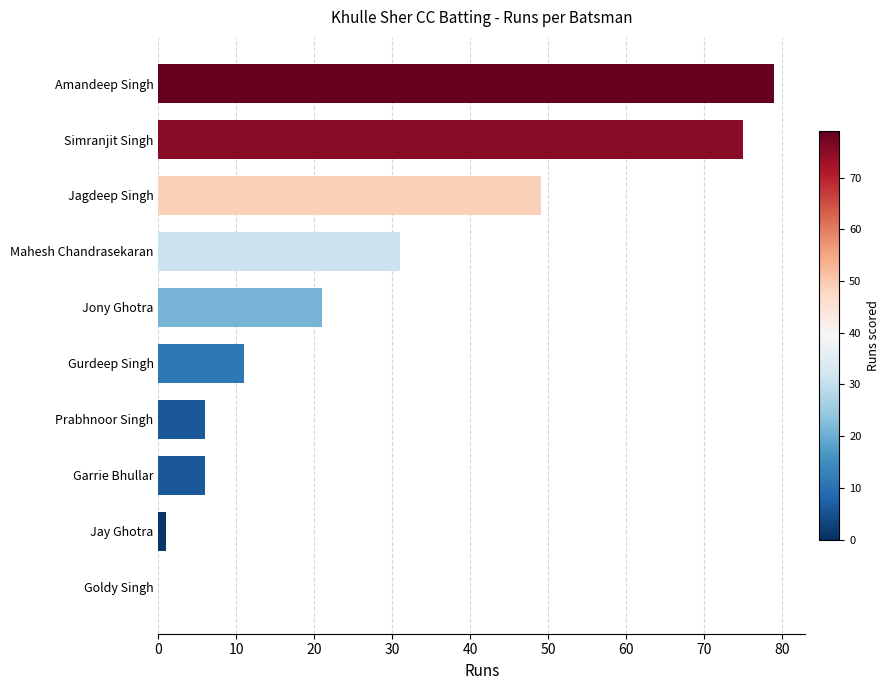

Reading top to bottom, what are all the values shown in this chart?

Amandeep Singh=79	Simranjit Singh=75	Jagdeep Singh=49	Mahesh Chandrasekaran=31	Jony Ghotra=21	Gurdeep Singh=11	Prabhnoor Singh=6	Garrie Bhullar=6	Jay Ghotra=1	Goldy Singh=0